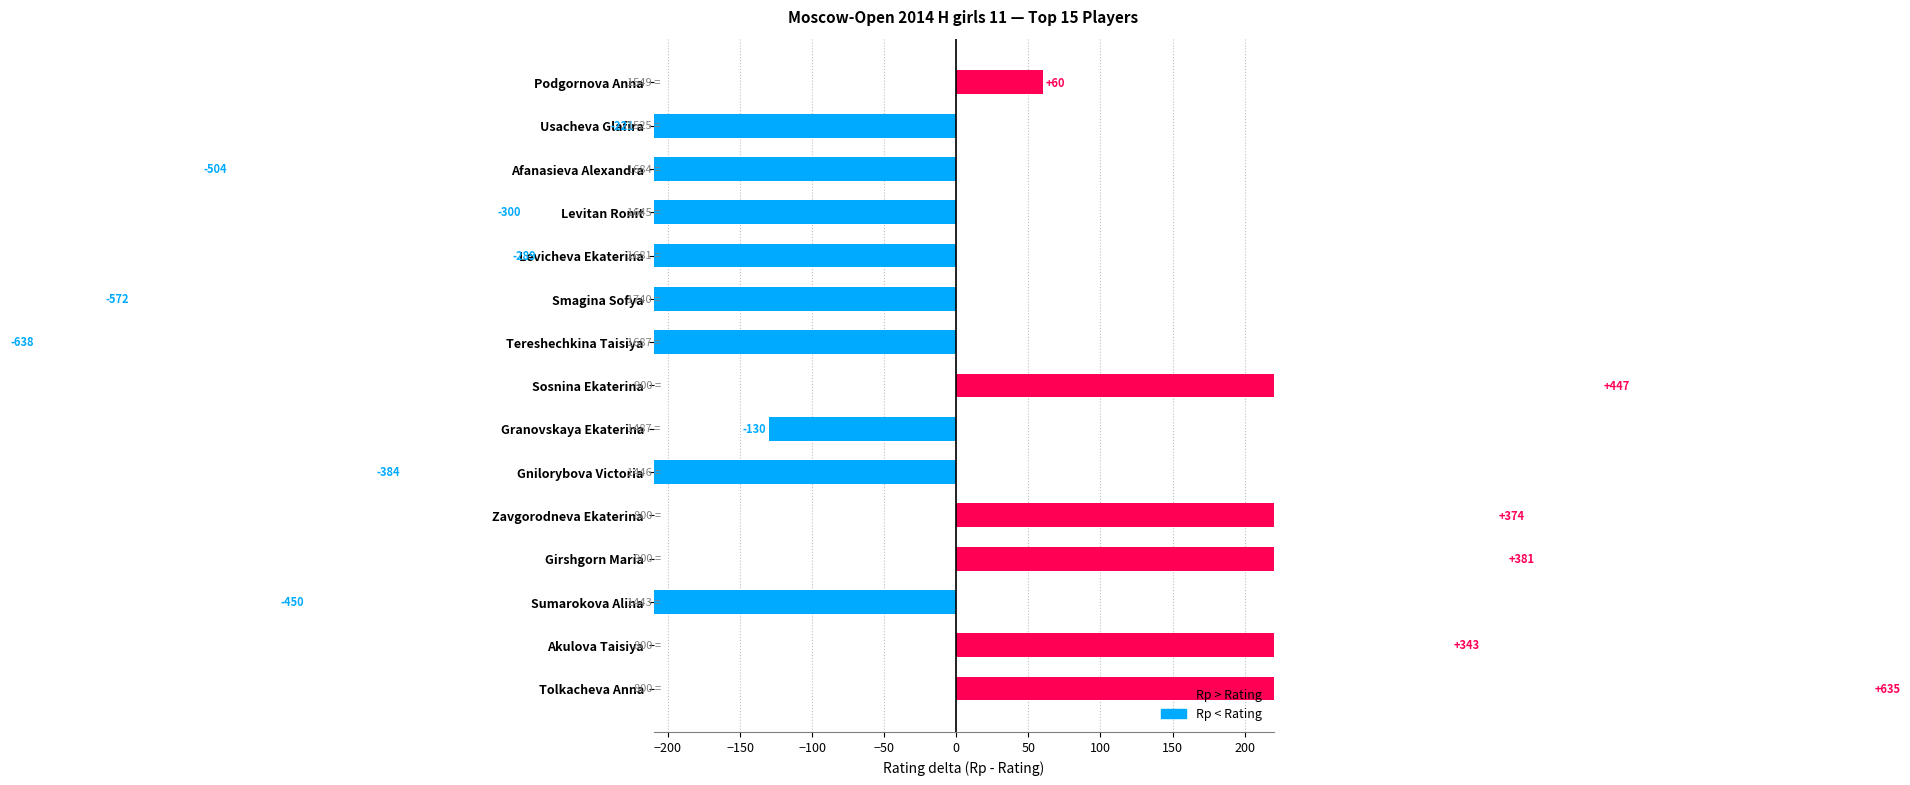

At which label is Rating closest to 1270?

Sumarokova Alina